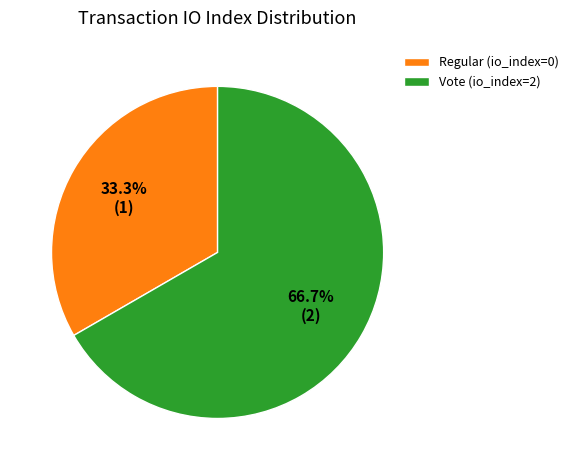

Which has a higher value, Regular (io_index=0) or Vote (io_index=2)?

Vote (io_index=2)